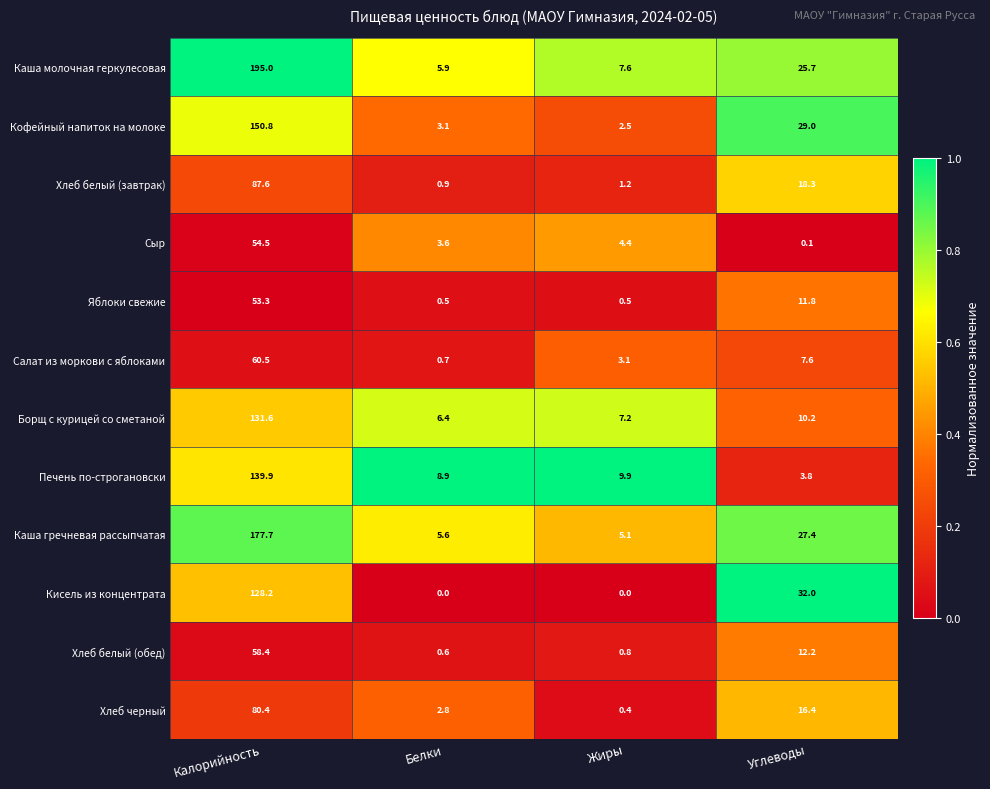

The value of Кисель из концентрата at Углеводы is 32.0. True or false?

True